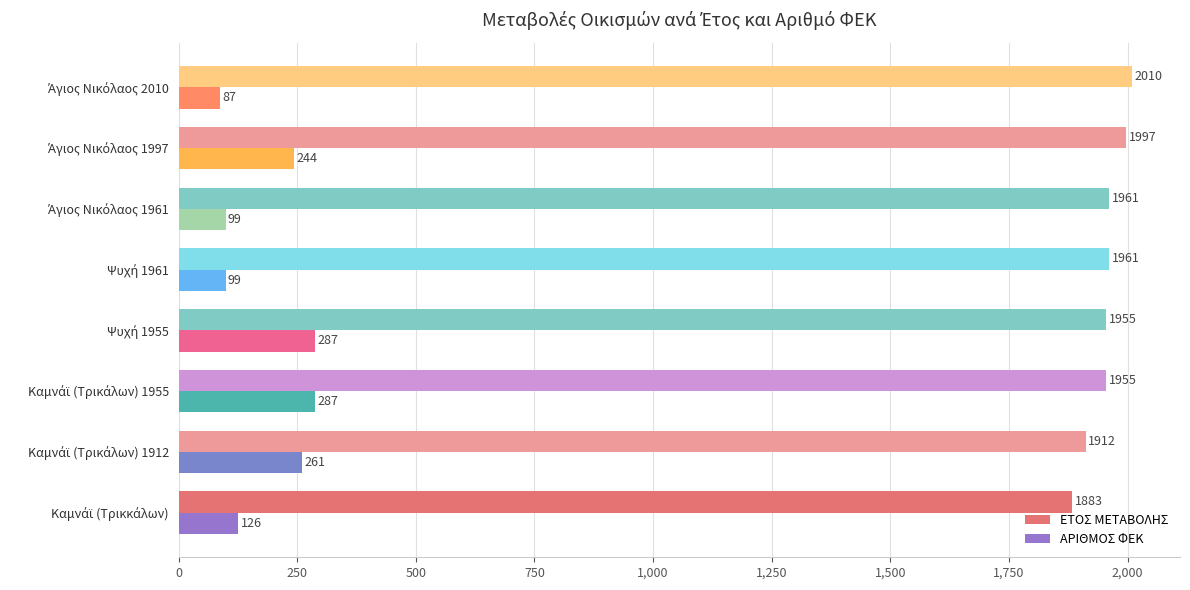

Which series has the largest range (max minus min)?

ΑΡΙΘΜΟΣ ΦΕΚ